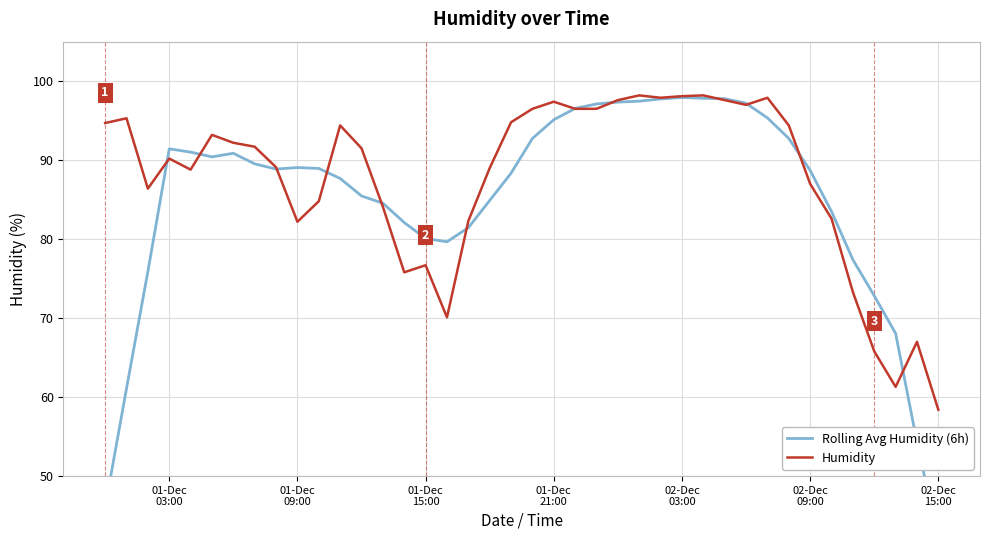

At how many categories does at least one series exceed 97?

10